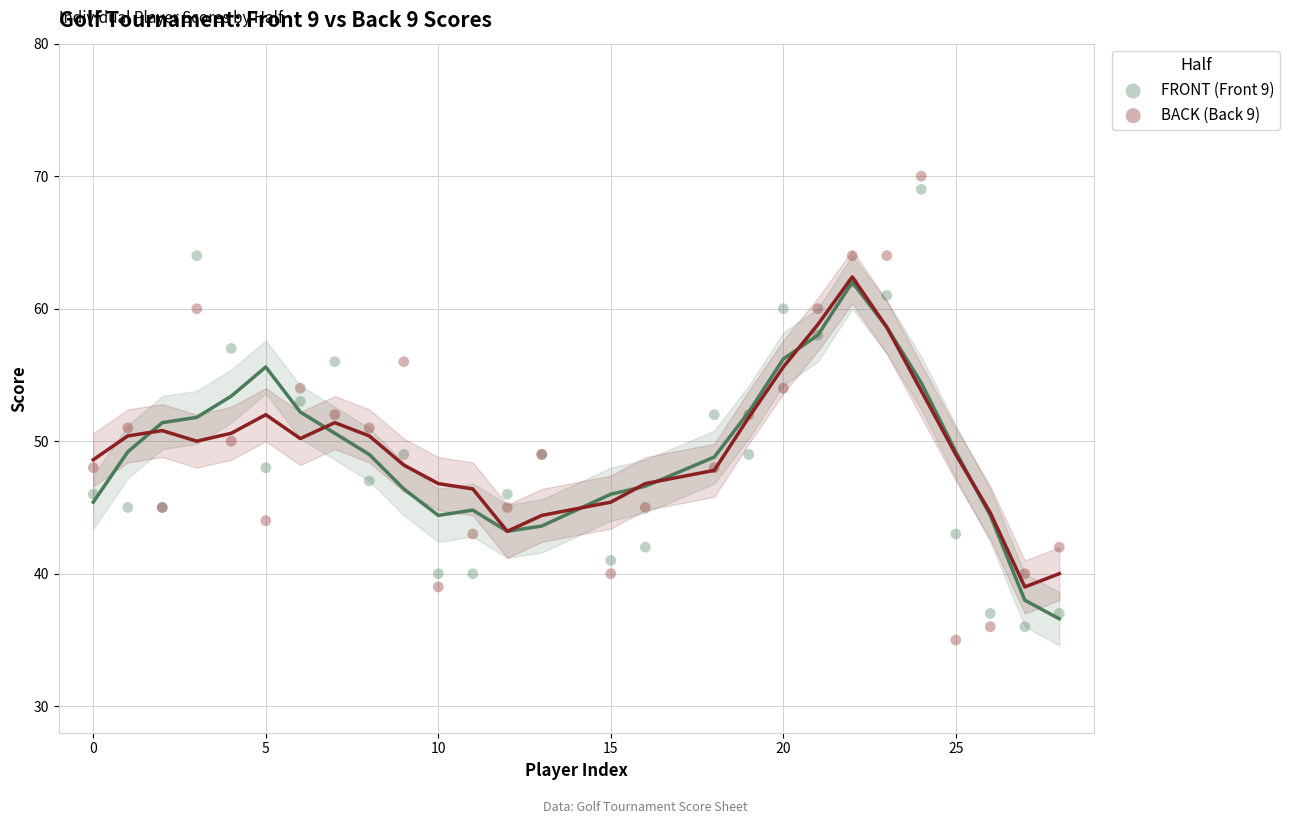

Which series has the widest spread of Y values?

BACK (Back 9)